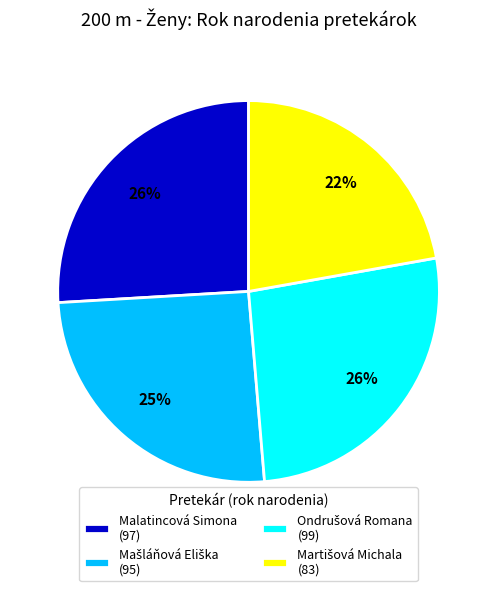

To the nearest percent, what percentage of the pie is Malatincová Simona?

26%